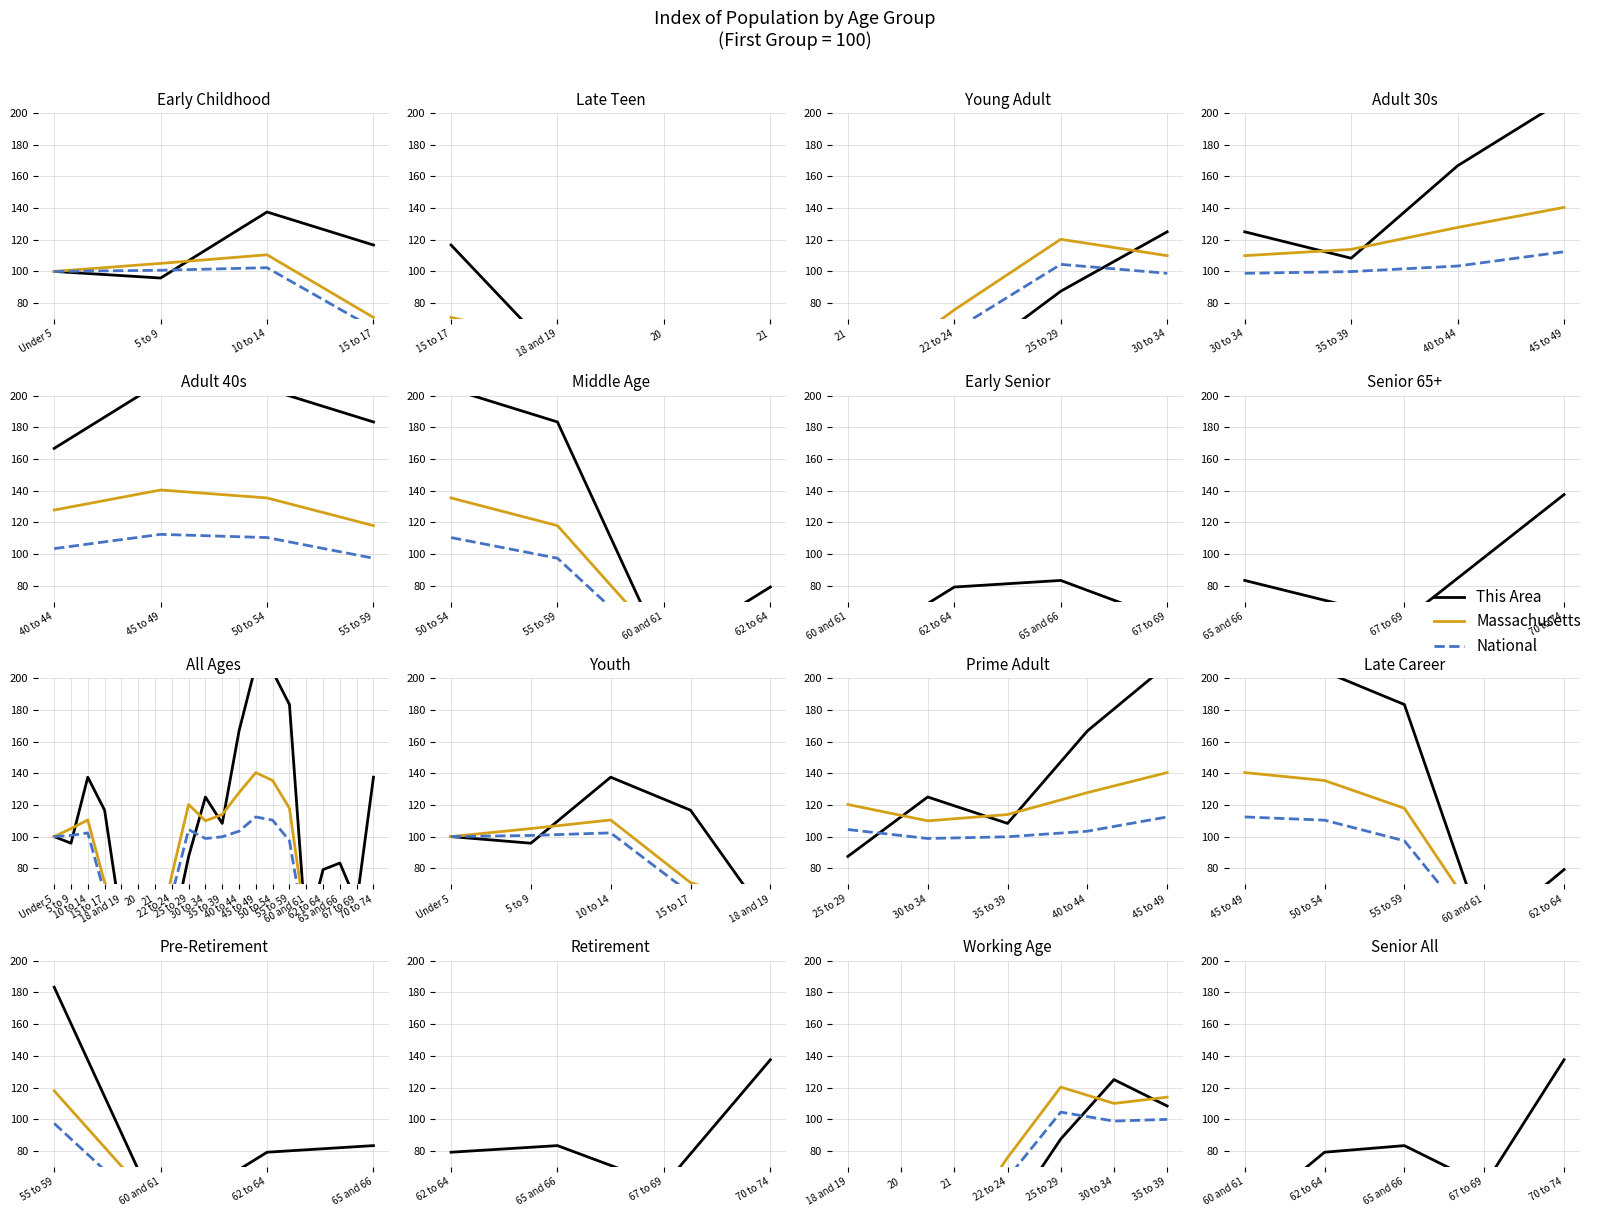

At 67 to 69, list the series in order from smallest to largest.

National, Massachusetts, This Area